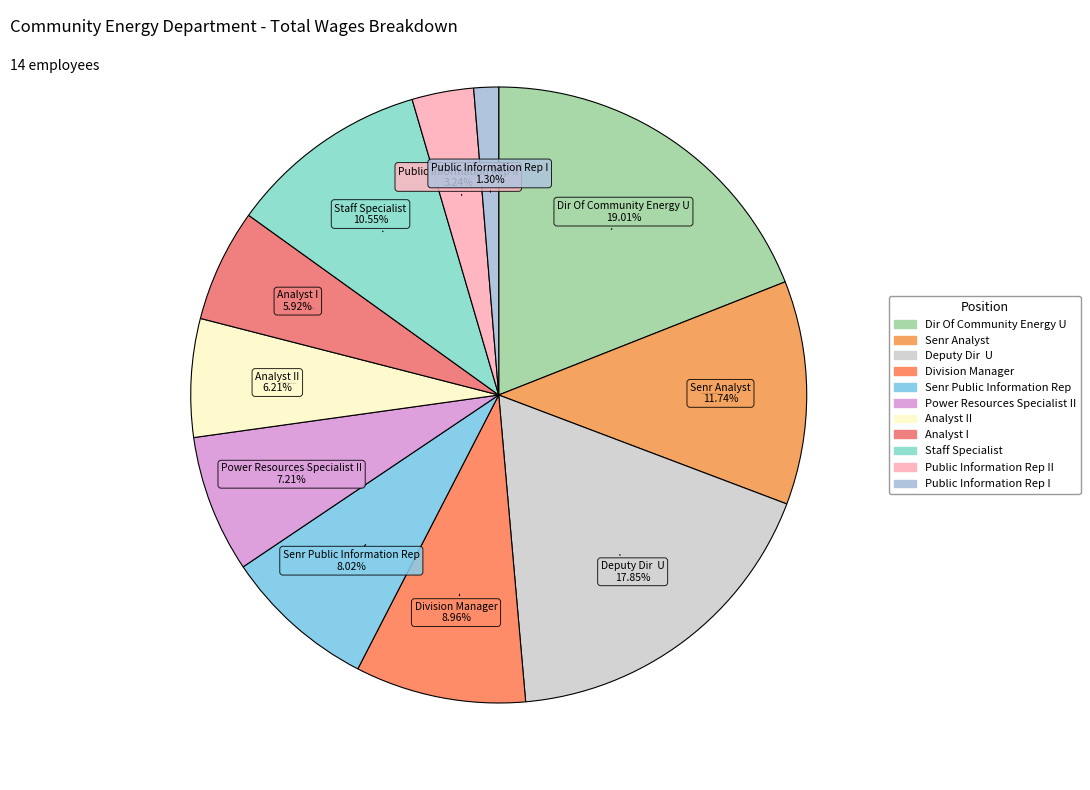

How many slices are in this pie chart?

11